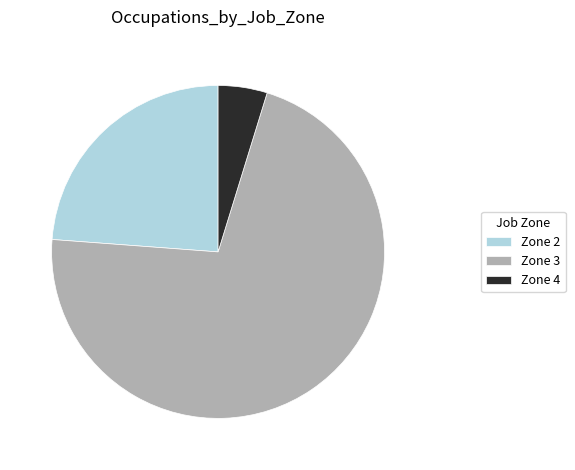

Rank the categories by value from lowest to highest.

Zone 4, Zone 2, Zone 3